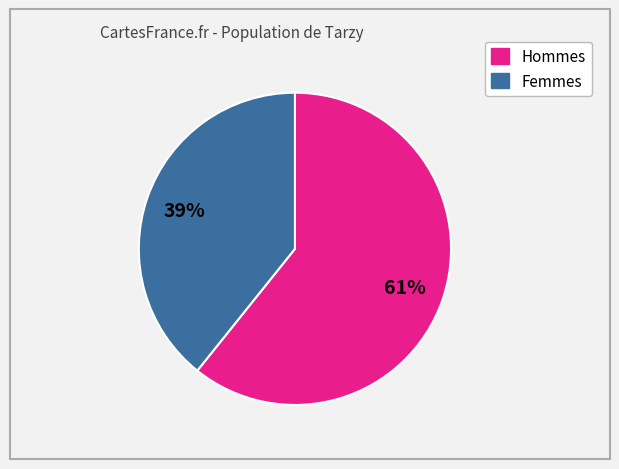

Is there any slice that represents more than half of the pie?

Yes